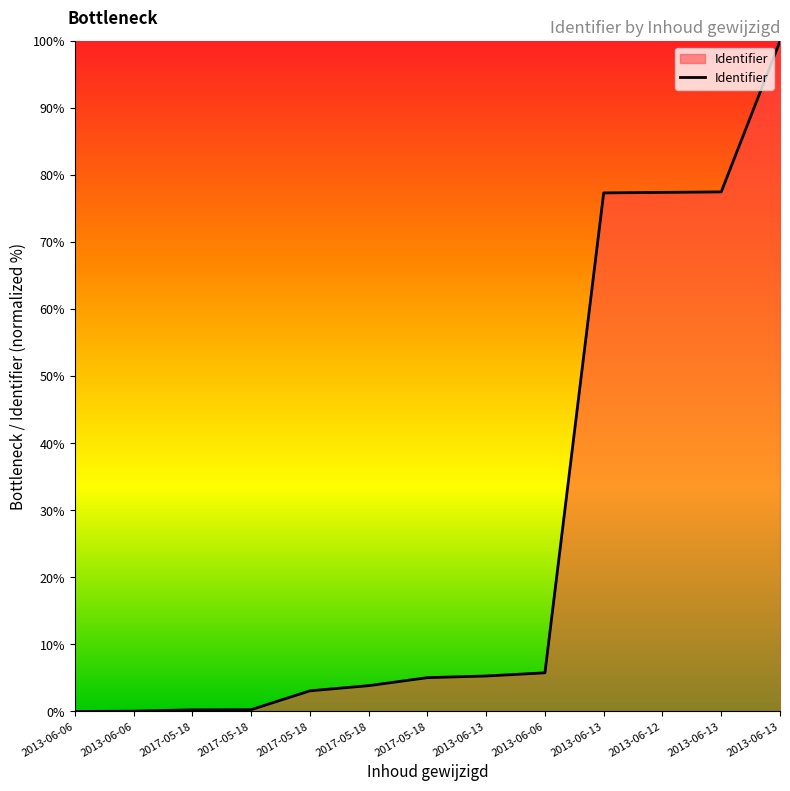

How many lines are shown in the chart?

1